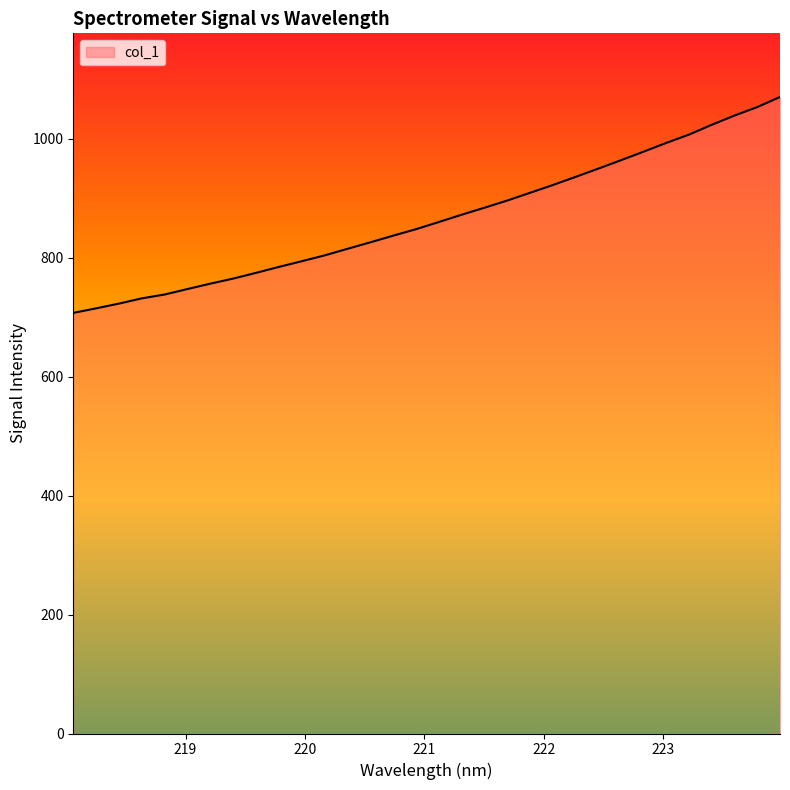

What is the minimum value shown in the chart?

707.3